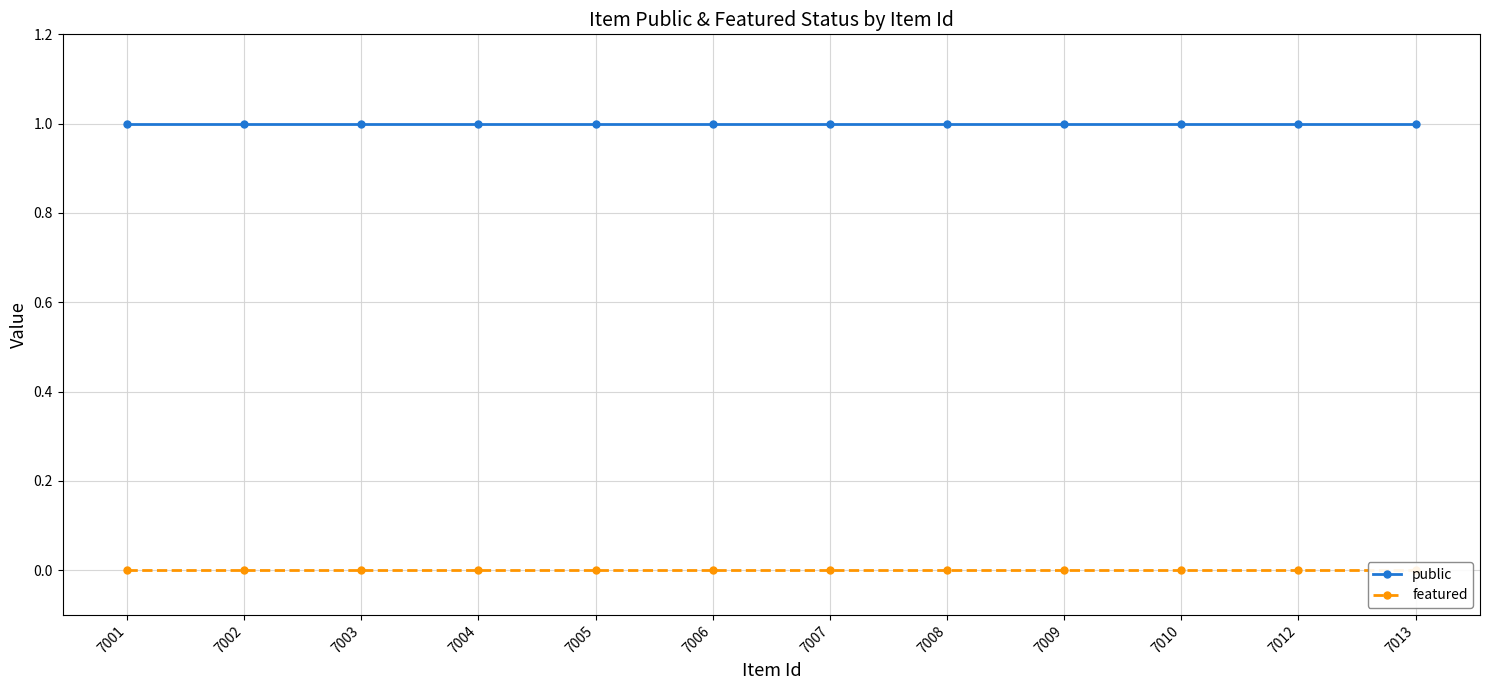

Which series has the largest range (max minus min)?

public